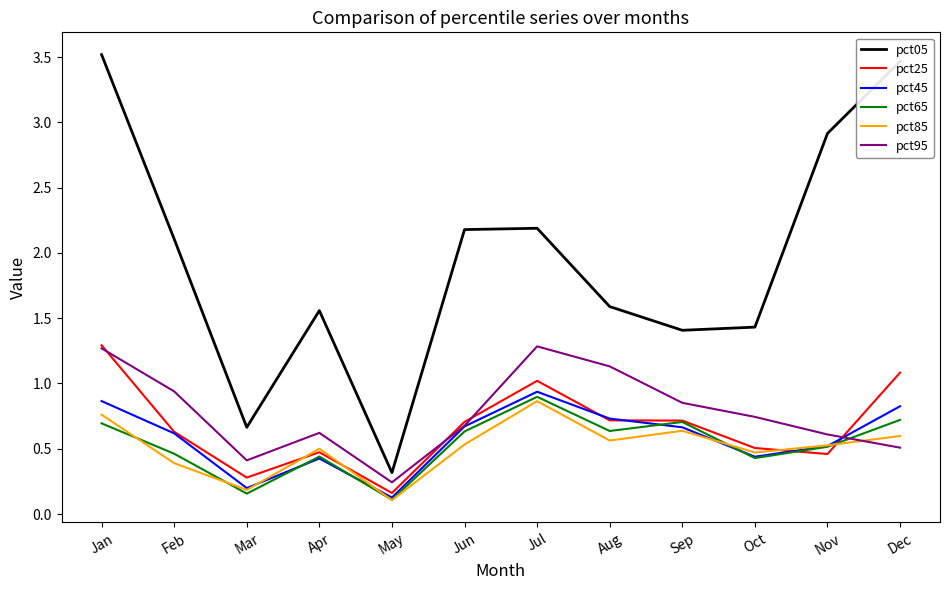

Where is pct65 nearest to the value 0?

May